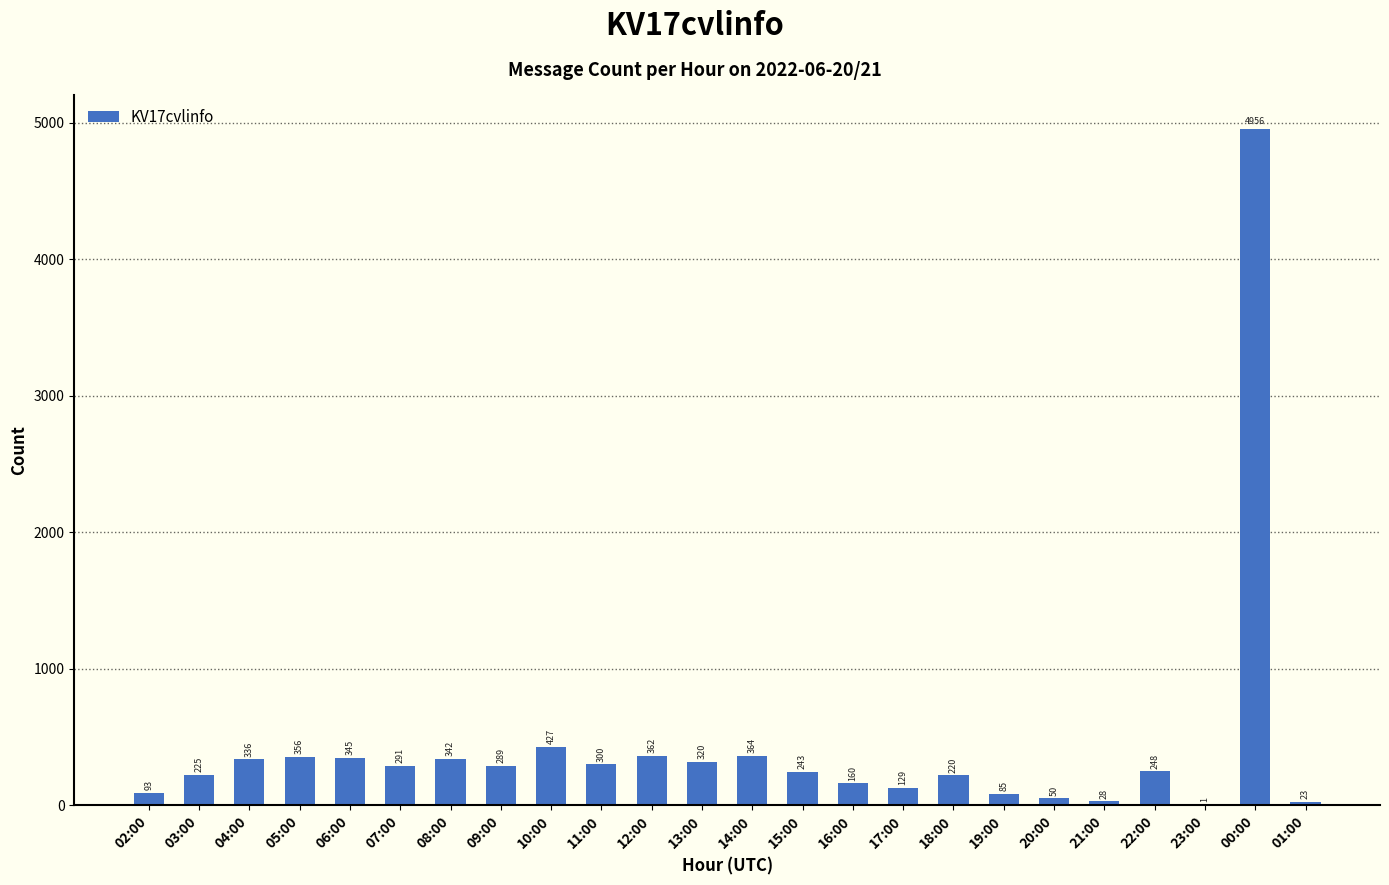

Are the bars grouped side by side (vs. stacked)?

No